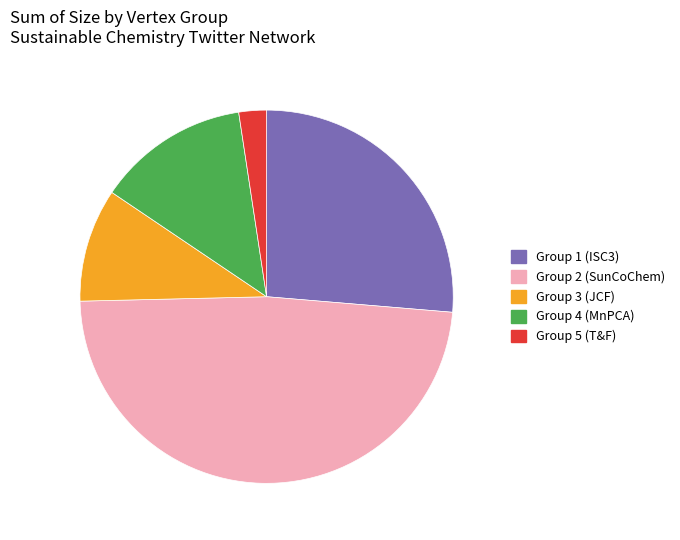

Which category has the smallest portion of the pie?

Group 5 (T&F)